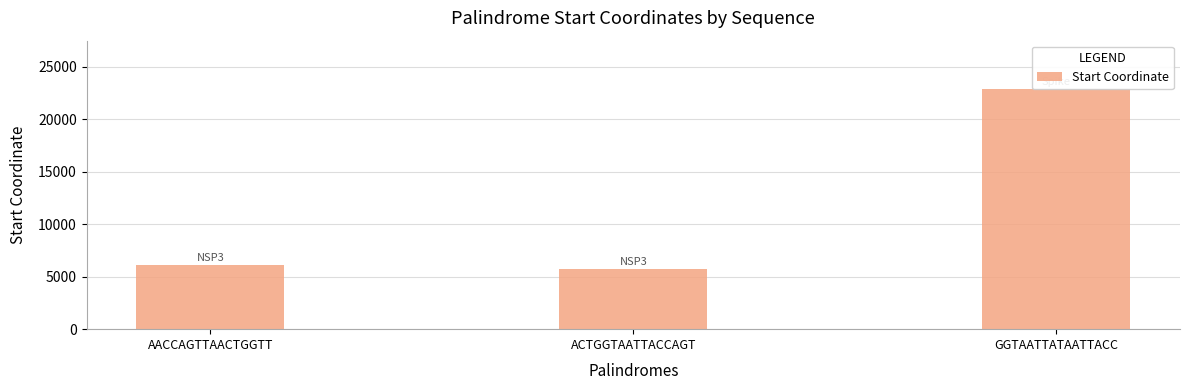

Reading left to right, extract all data points from this chart.

6089	5747	22901